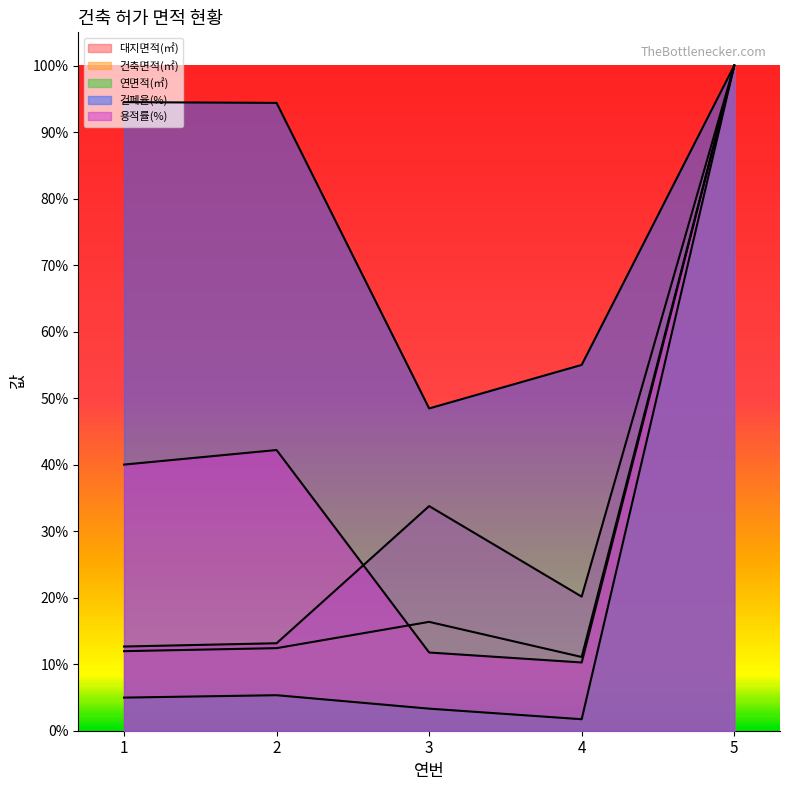

At which category does 건폐율(%) reach its first local valley?

3